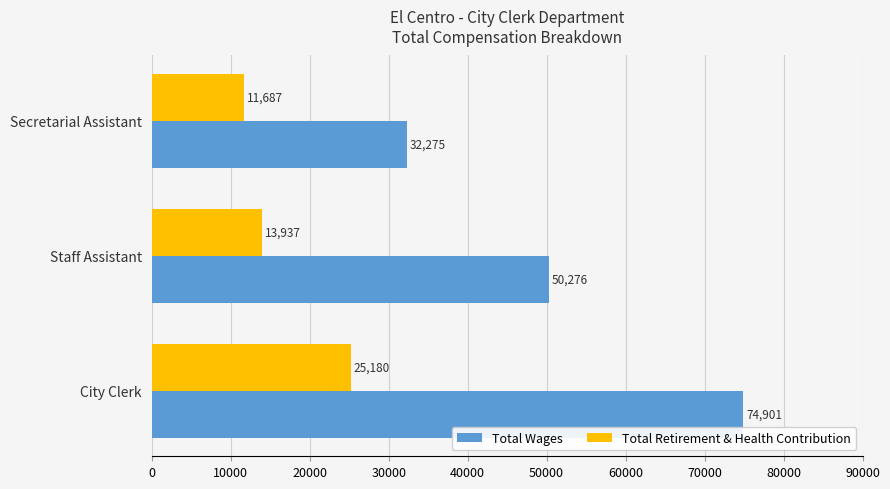

What is the sum of all Total Retirement & Health Contribution values?

50804